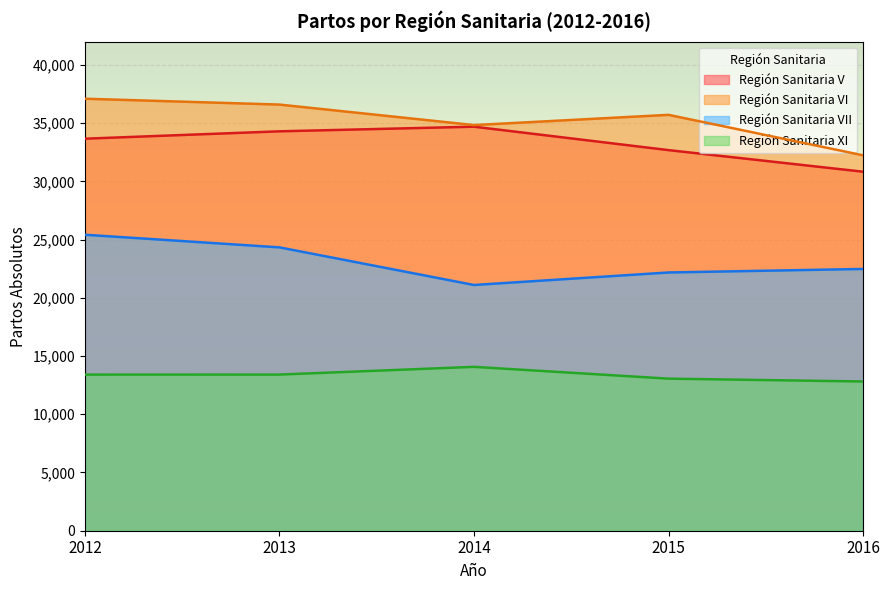

True or false: Región Sanitaria VI and Región Sanitaria VII cross at least once.

False